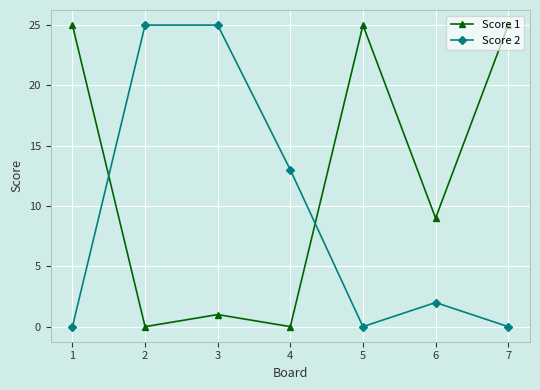

What is the maximum value shown in the chart?

25